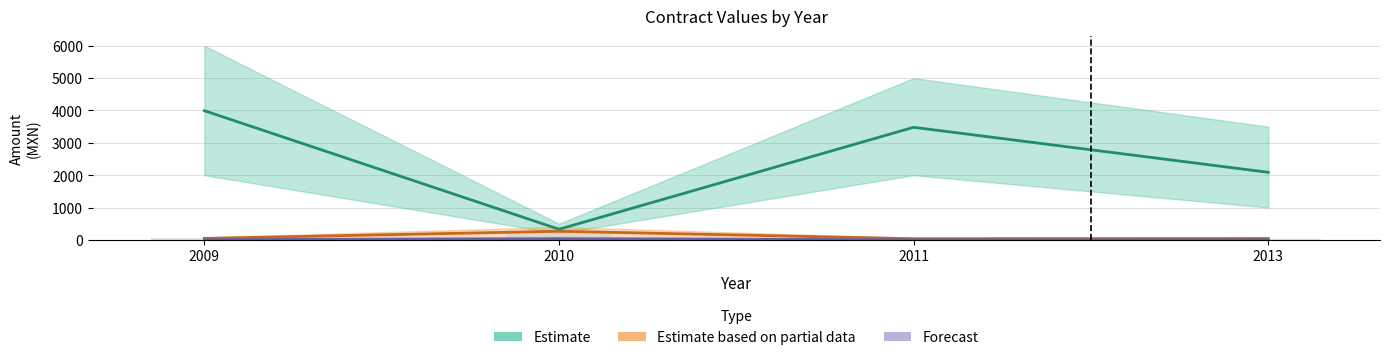

True or false: contracts.items.unit.value.quantityLostMxIMSS has a value of 7.5 at 2009.

True